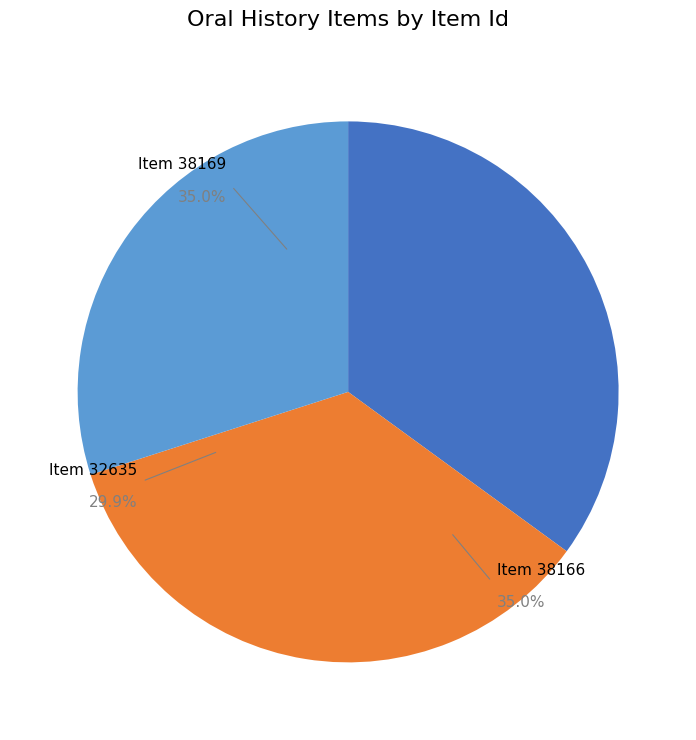

Approximately how many times larger is the value at Interview with Corporal Lloyd L. Hoover (Item 38169) compared to Interview with Kenneth Robert Miller (Item 38166)?

1.0